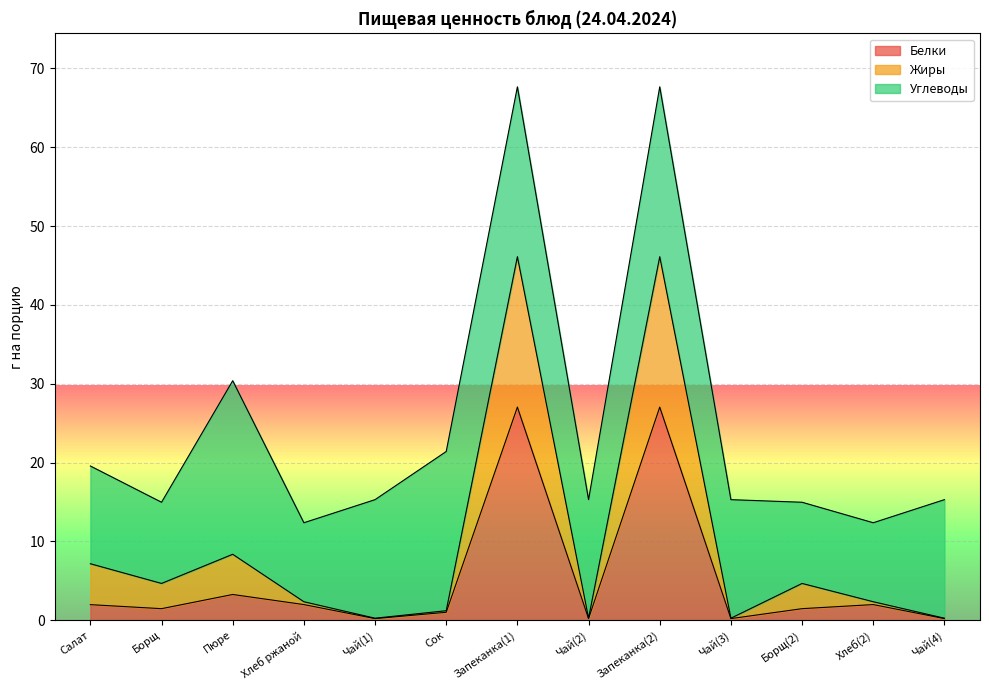

Read the Жиры value at Чай(3).

0.2